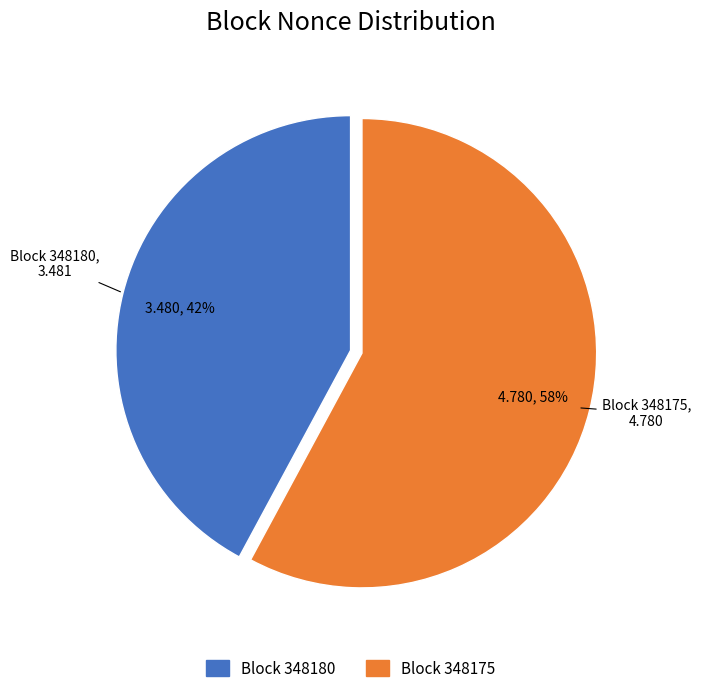

How many segments does this pie chart have?

2